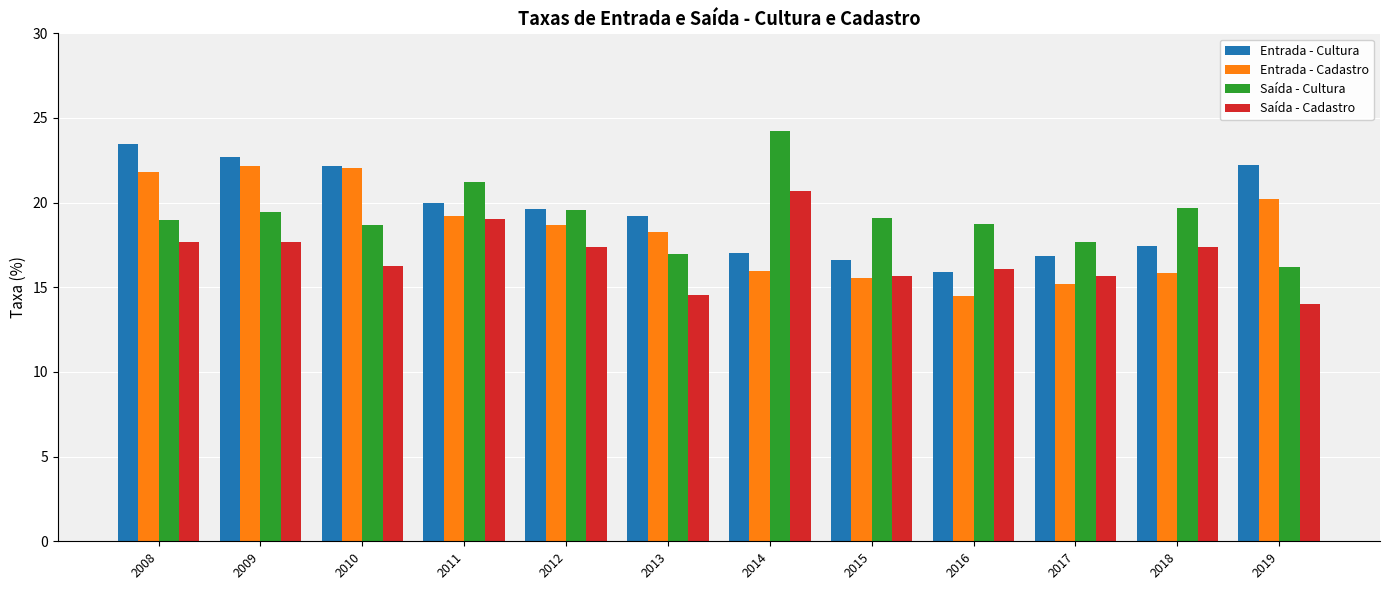

The Entrada - Cultura series shows 14.7 at 2008. True or false?

False